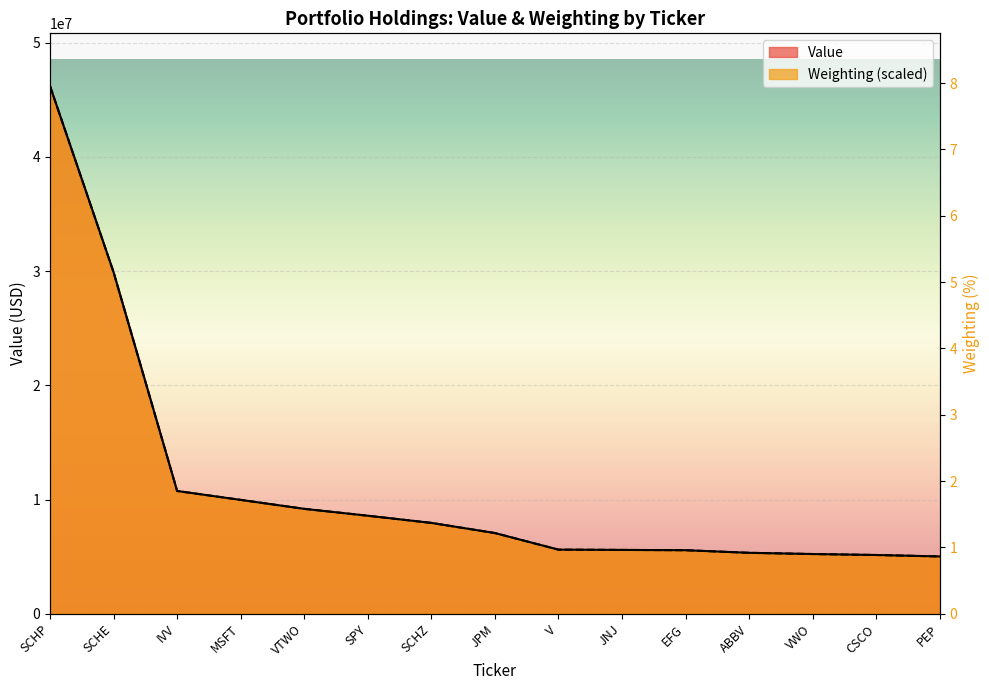

The value of Value at SPY is 8583000.0. True or false?

True